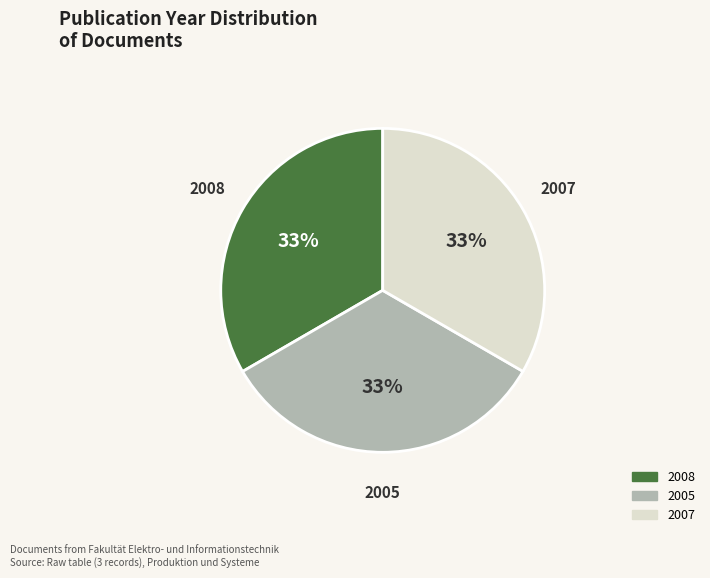

Is there any slice that represents more than half of the pie?

No